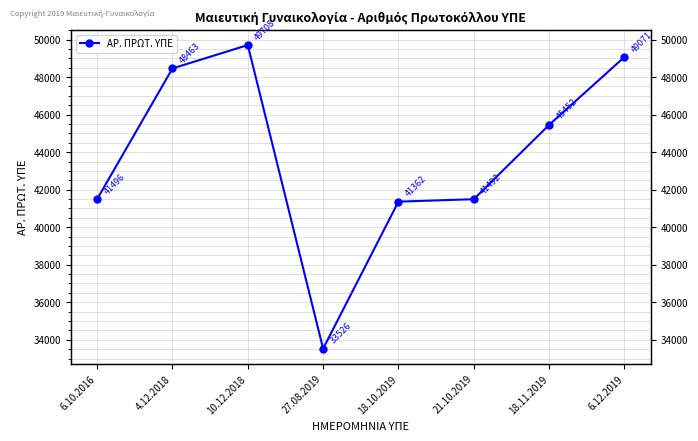

The chart shows a value of 48463 at 4.12.2018. True or false?

True